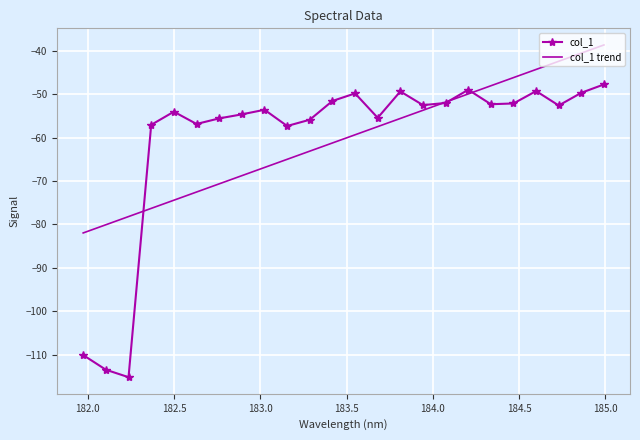

Which series has the largest range (max minus min)?

col_1